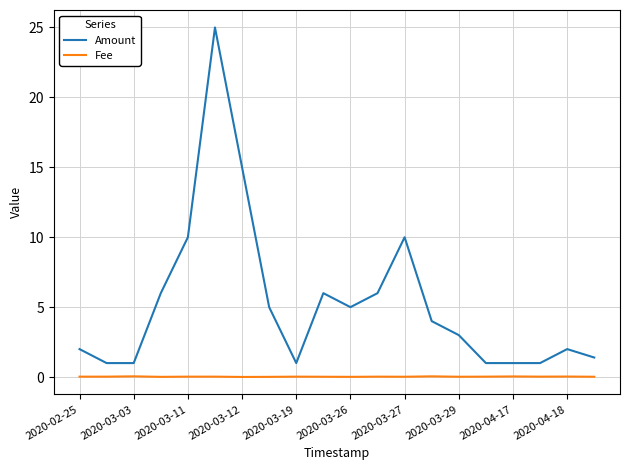

True or false: Fee and Amount intersect in this chart.

False